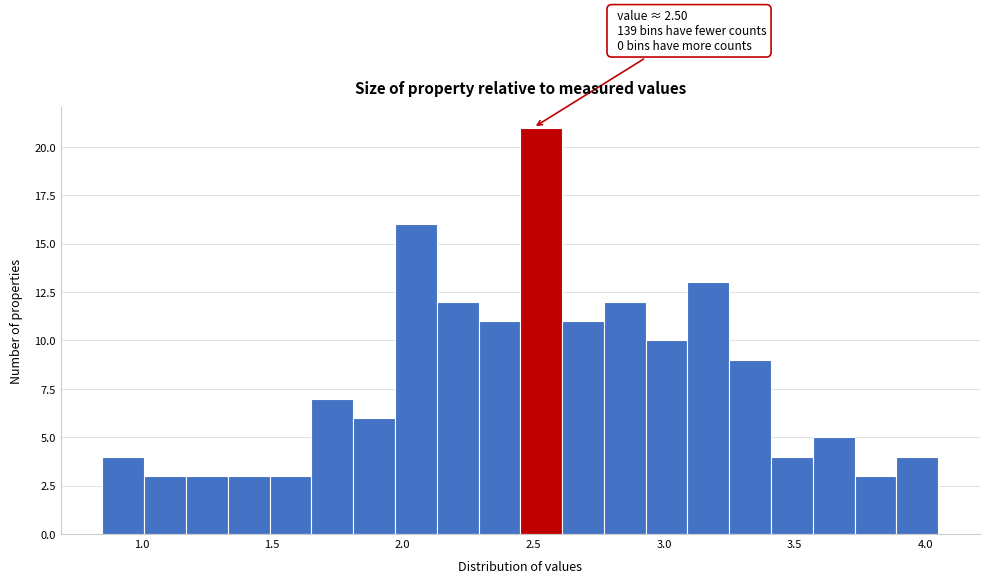

Around what value on the x-axis is the tallest bar? Give the approximate position of its centre, as read against the axis.

2.55